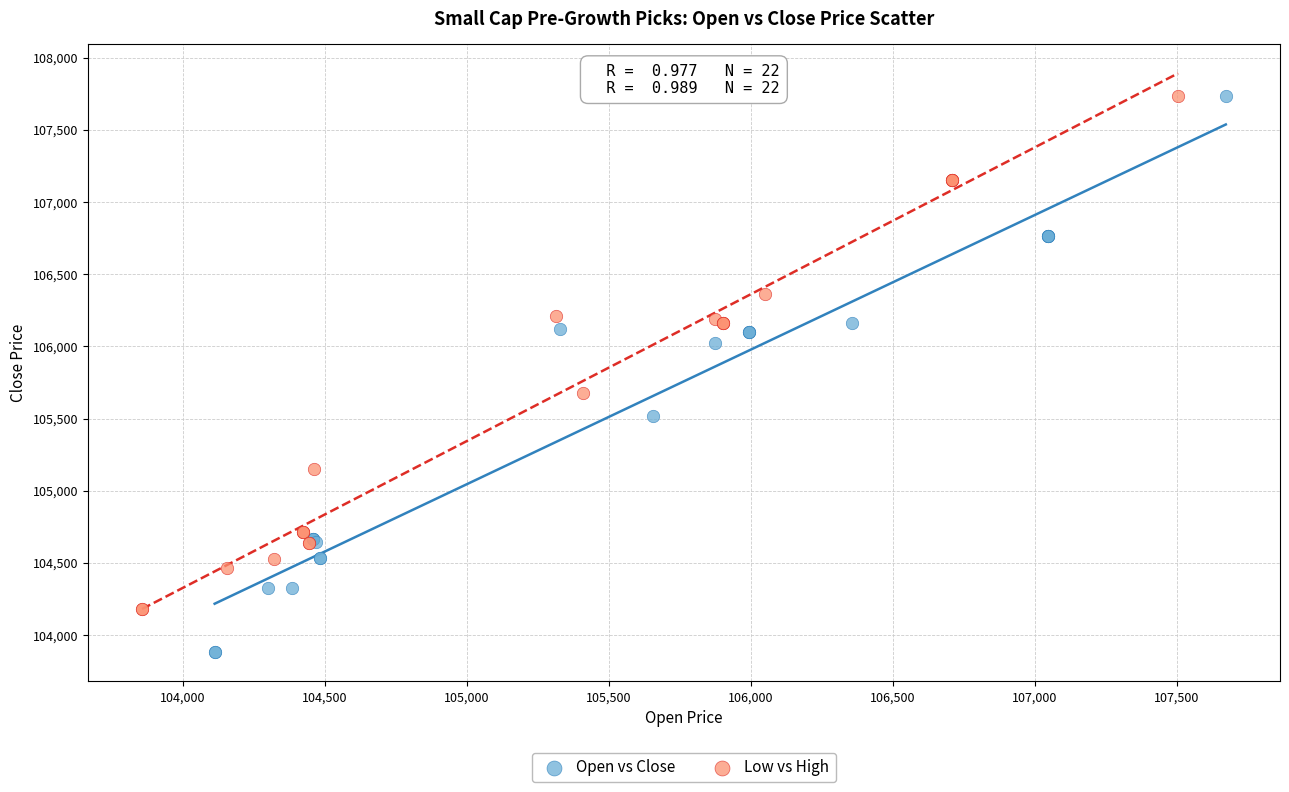

Which series contains the lowest Y value?

Open vs Close